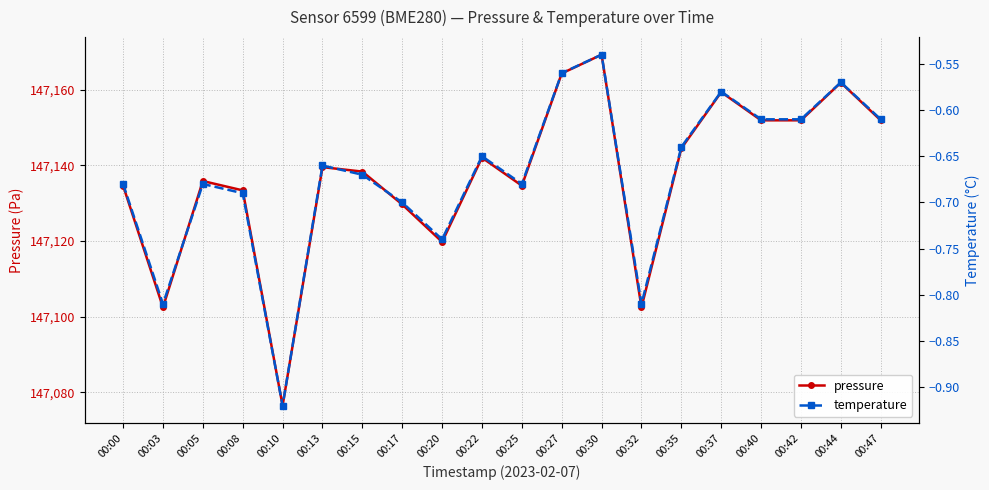

Which category has the lowest value in the temperature series?

00:10